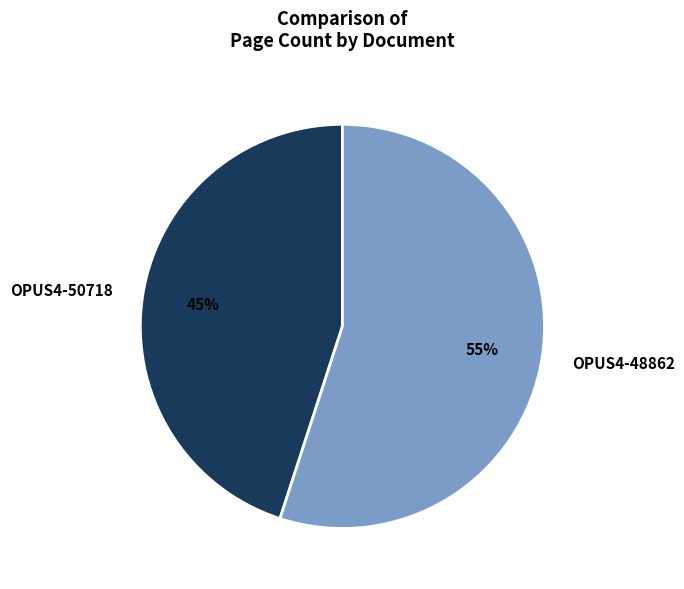

What is the majority slice?

OPUS4-48862